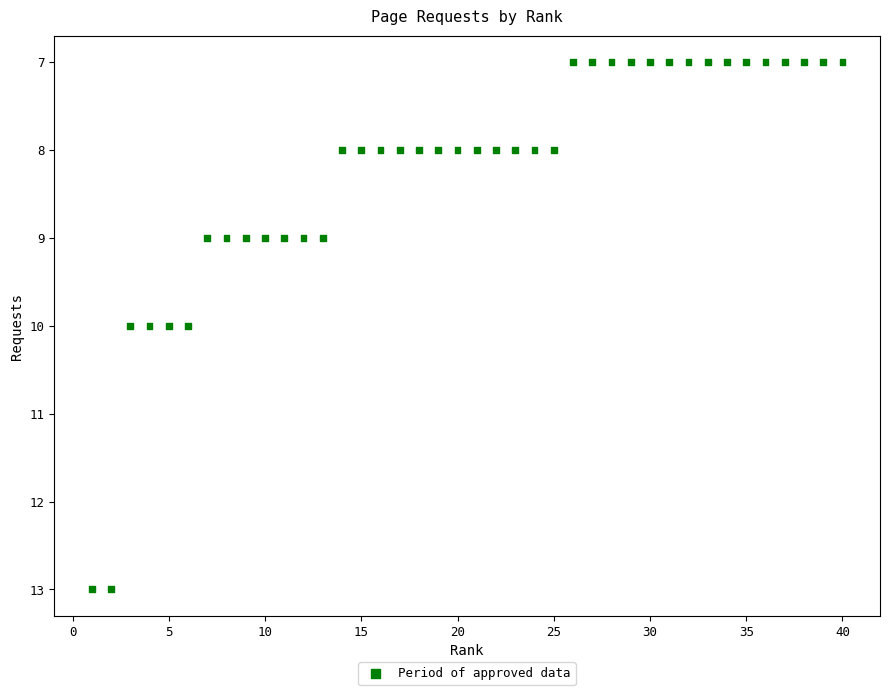

What is the range of X values (max minus min)?

39